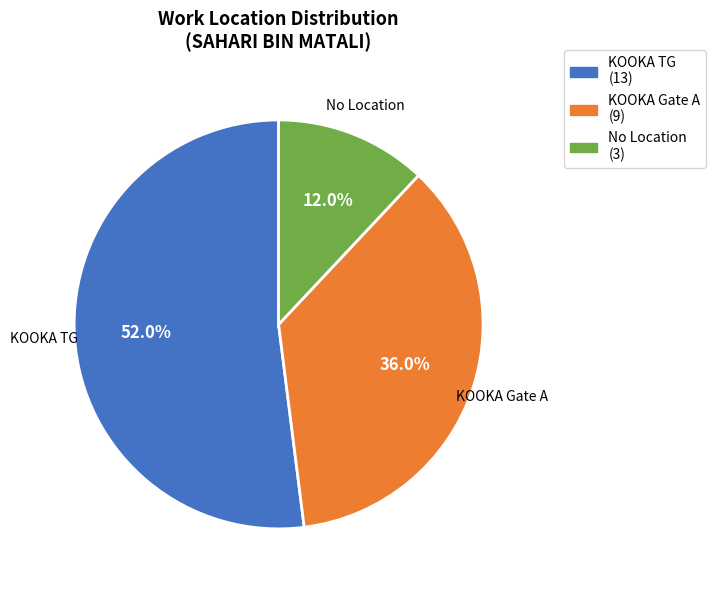

To the nearest percent, what is the combined percentage of KOOKA TG and KOOKA Gate A?

88%